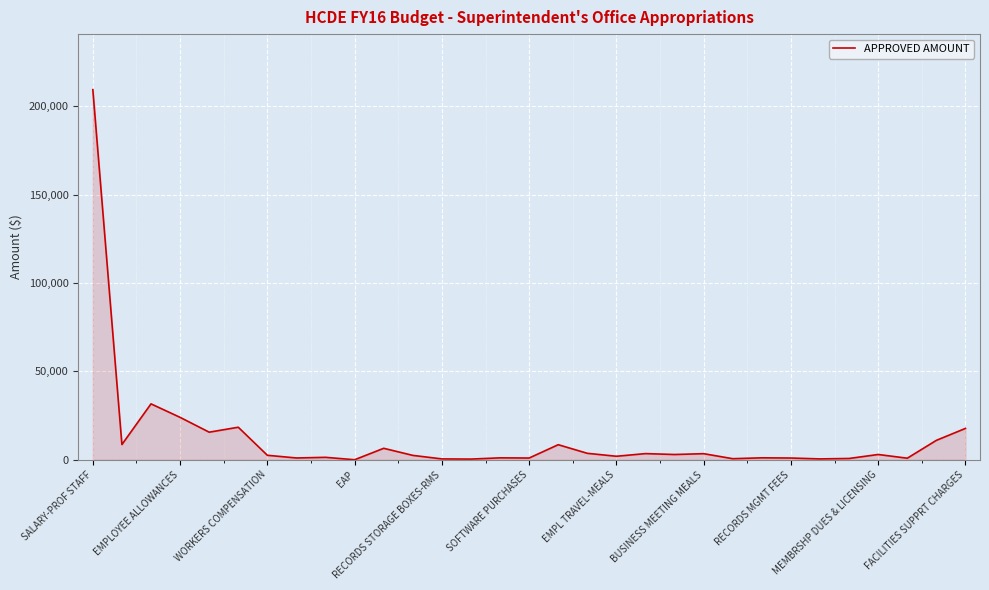

What is the difference between the maximum and minimum values?

209300